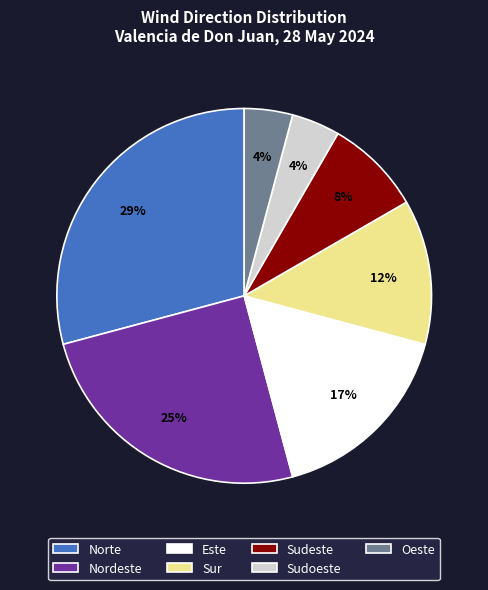

Between Este and Sudoeste, which is larger?

Este